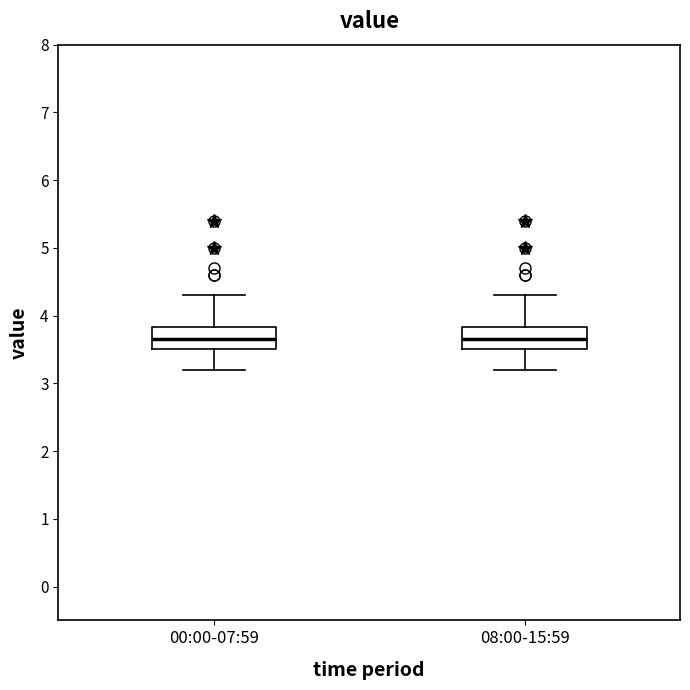

Reading left to right, read every box against the y-axis: the position of its median line, the range the box covers, and the ends of its whiskers. The values are not printed on the chart, so give them approximately, as read against the axis.

00:00-07:59: median 3.7, box 3.5 to 3.8, whiskers 3.2 to 4.3
08:00-15:59: median 3.7, box 3.5 to 3.8, whiskers 3.2 to 4.3